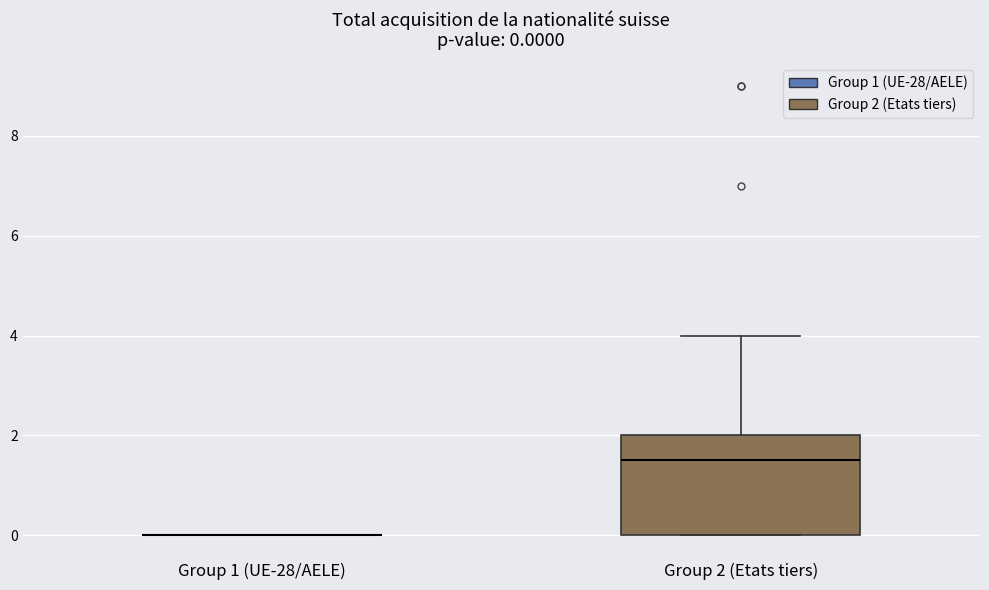

Which box is the tallest, from its lower edge to its upper edge?

Group 2 (Etats tiers)